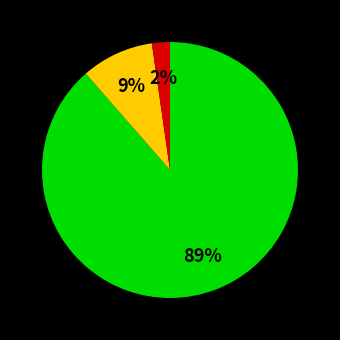

To the nearest percent, what is the average slice percentage?

33%